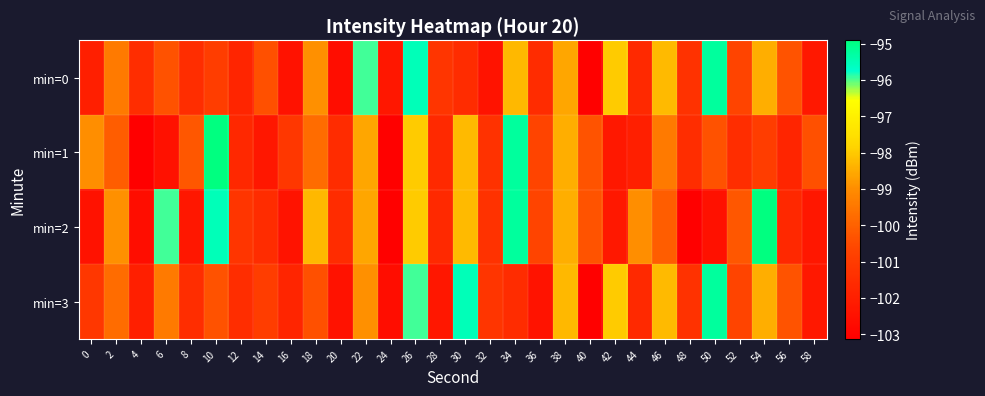

Reading left to right, transcribe all the data shown in this chart.

min=0: 0=-102.0	2=-99.4	4=-101.5	6=-100.4	8=-101.5	10=-100.9	12=-101.8	14=-100.4	16=-102.5	18=-98.9	20=-102.6	22=-96.0	24=-102.3	26=-95.5	28=-101.2	30=-101.5	32=-102.4	34=-98.3	36=-101.5	38=-98.6	40=-103.0	42=-98.0	44=-101.7	46=-98.3	48=-101.3	50=-95.2	52=-100.7	54=-98.5	56=-100.3	58=-102.3
min=1: 0=-99.0	2=-100.1	4=-103.1	6=-102.5	8=-100.2	10=-94.9	12=-101.7	14=-102.3	16=-101.2	18=-99.7	20=-101.5	22=-98.6	24=-103.0	26=-98.0	28=-101.7	30=-98.3	32=-101.3	34=-95.2	36=-100.7	38=-98.5	40=-100.3	42=-102.3	44=-102.0	46=-99.4	48=-101.5	50=-100.4	52=-101.5	54=-100.9	56=-101.8	58=-100.4
min=2: 0=-102.5	2=-98.9	4=-102.6	6=-96.0	8=-102.3	10=-95.5	12=-101.2	14=-101.5	16=-102.4	18=-98.3	20=-101.5	22=-98.6	24=-103.0	26=-98.0	28=-101.7	30=-98.3	32=-101.3	34=-95.2	36=-100.7	38=-98.5	40=-100.3	42=-102.3	44=-99.0	46=-100.1	48=-103.1	50=-102.5	52=-100.2	54=-94.9	56=-101.7	58=-102.3
min=3: 0=-101.2	2=-99.7	4=-102.0	6=-99.4	8=-101.5	10=-100.4	12=-101.5	14=-100.9	16=-101.8	18=-100.4	20=-102.5	22=-98.9	24=-102.6	26=-96.0	28=-102.3	30=-95.5	32=-101.2	34=-101.5	36=-102.4	38=-98.3	40=-103.0	42=-98.0	44=-101.7	46=-98.3	48=-101.3	50=-95.2	52=-100.7	54=-98.5	56=-100.3	58=-102.3